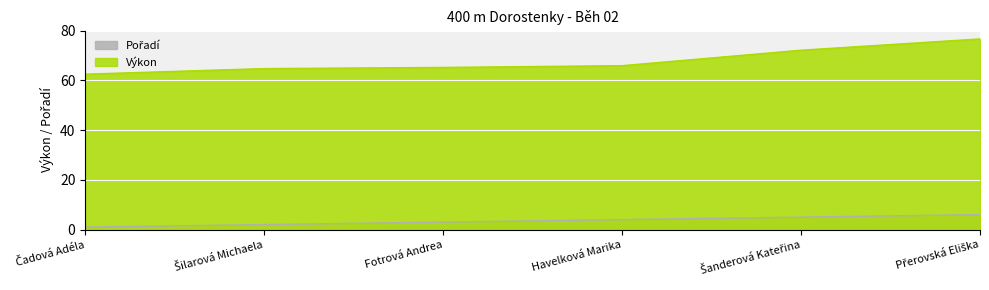

What is the lowest value of the Výkon series?

62.5